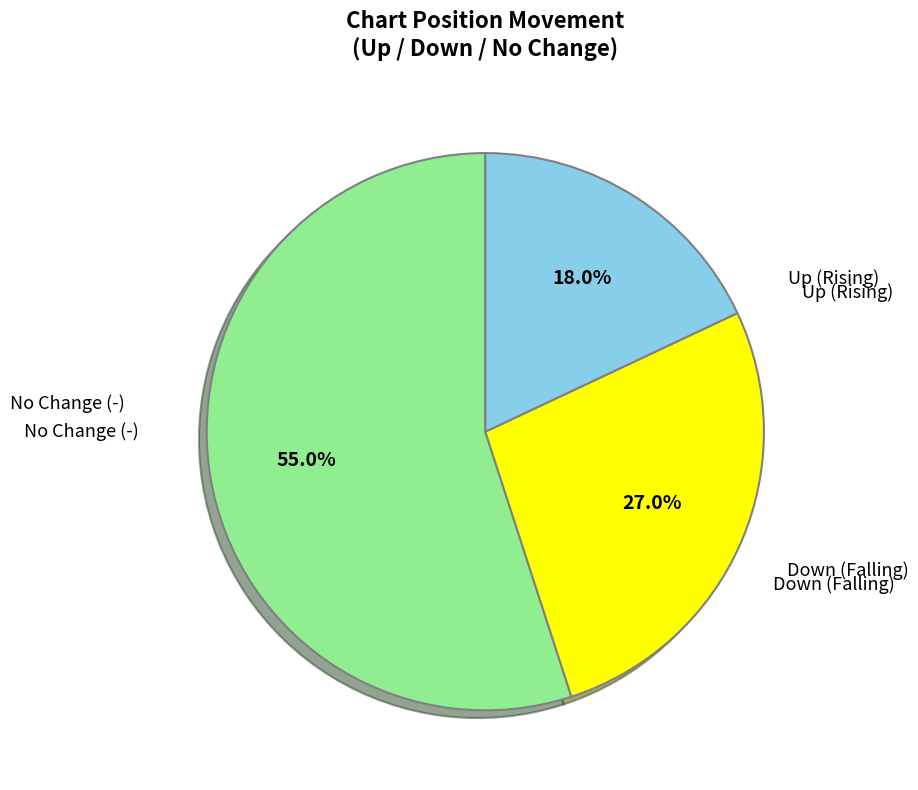

Does any single category account for the majority?

Yes